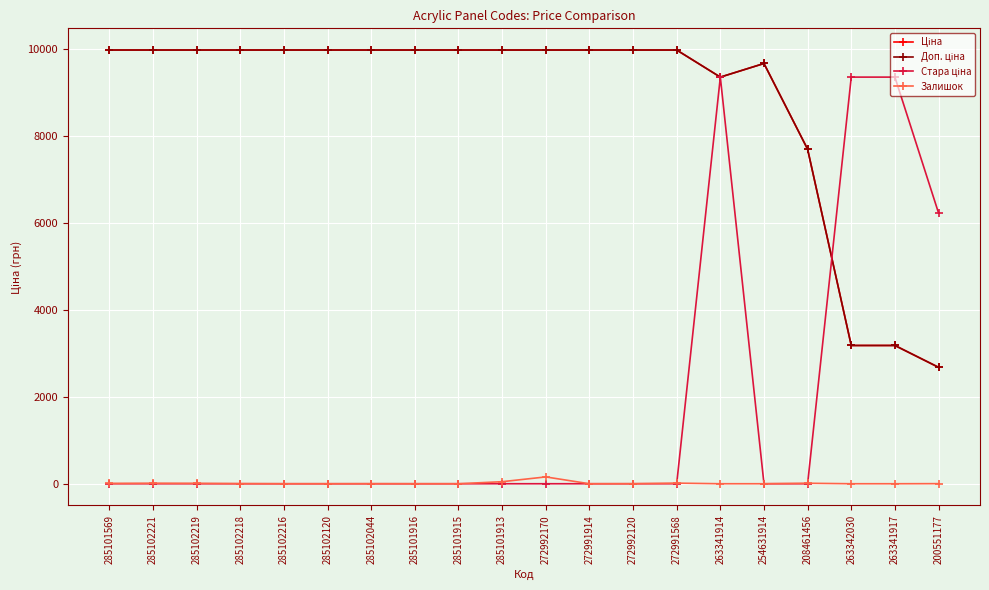

Is it true that Залишок equals 0.0 at 285102120?

True